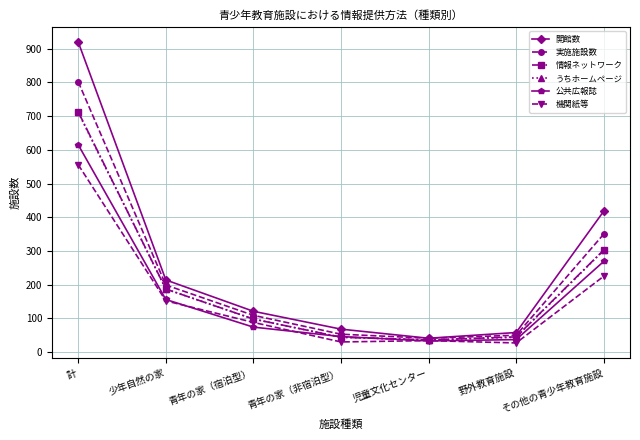

Does the chart have visible grid lines?

Yes